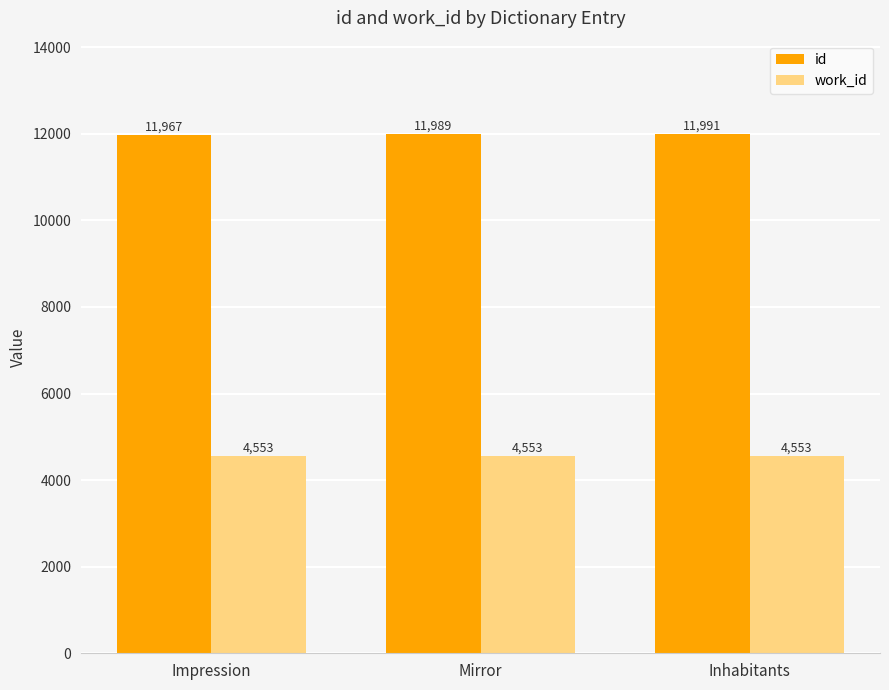

Is the value of id at Mirror greater than the value of work_id at Inhabitants?

Yes